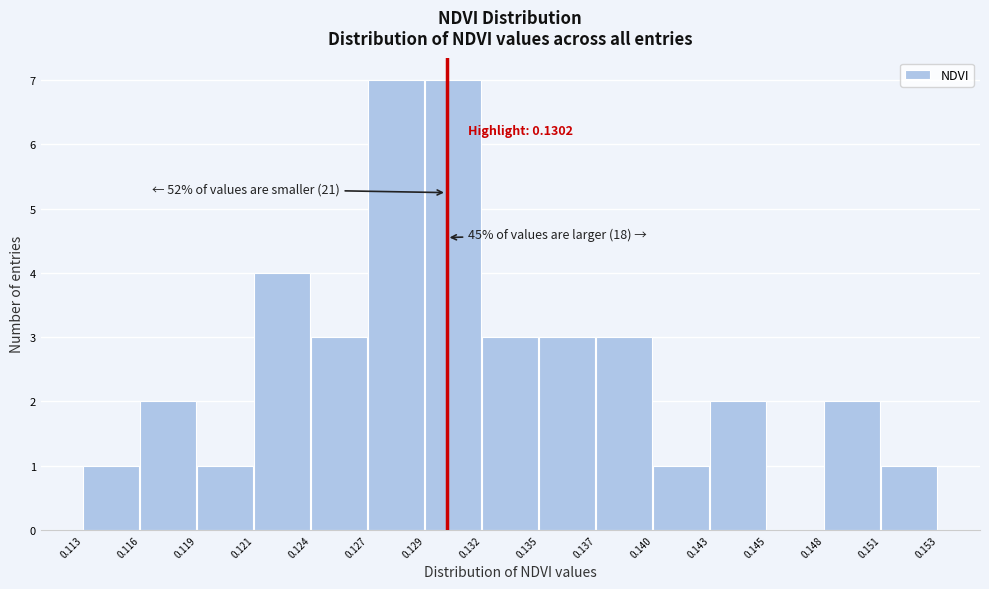

Reading right to left, list all the values displayed in this chart.

0.151=1	0.148=2	0.145=0	0.143=2	0.140=1	0.137=3	0.135=3	0.132=3	0.129=7	0.127=7	0.124=3	0.121=4	0.119=1	0.116=2	0.113=1